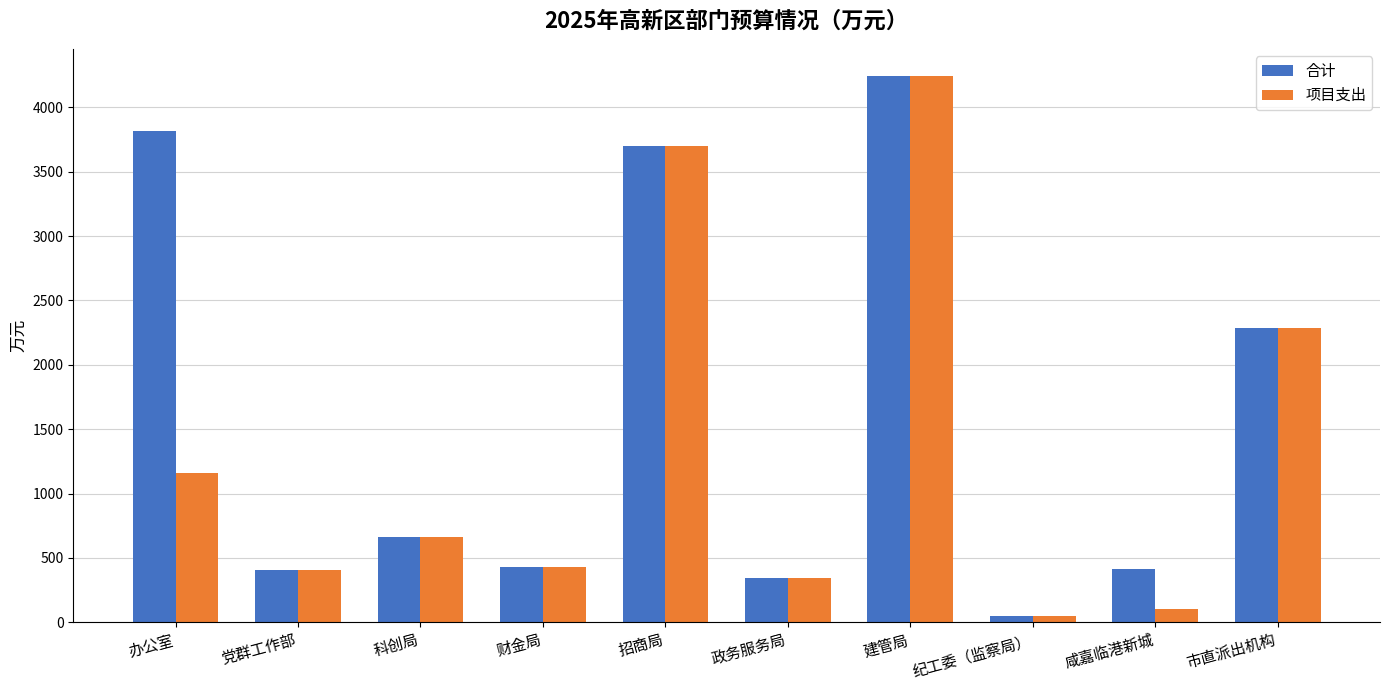

Does the chart contain any negative values?

No